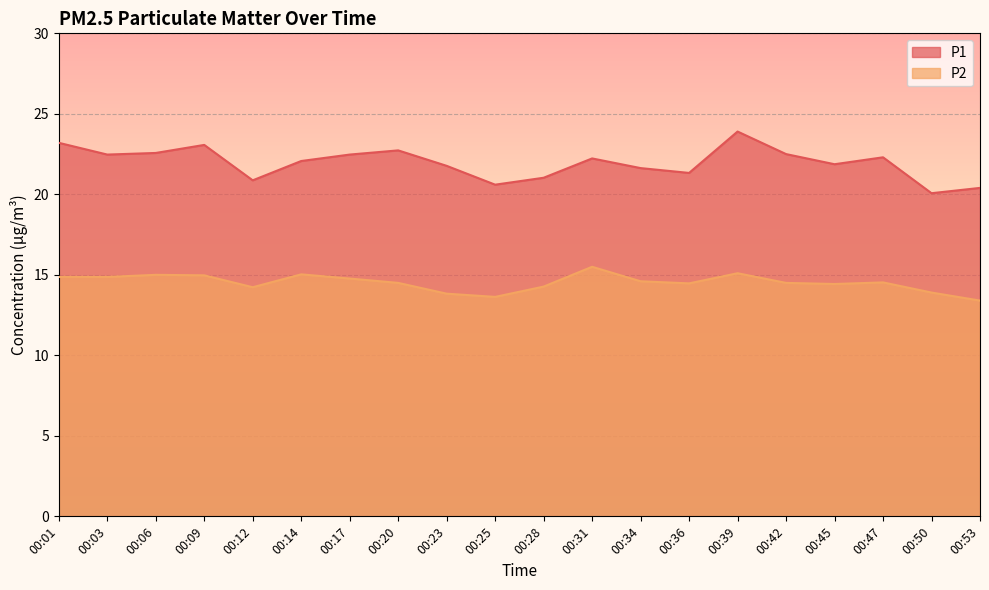

What is the total value across all series at 00:31?

37.7